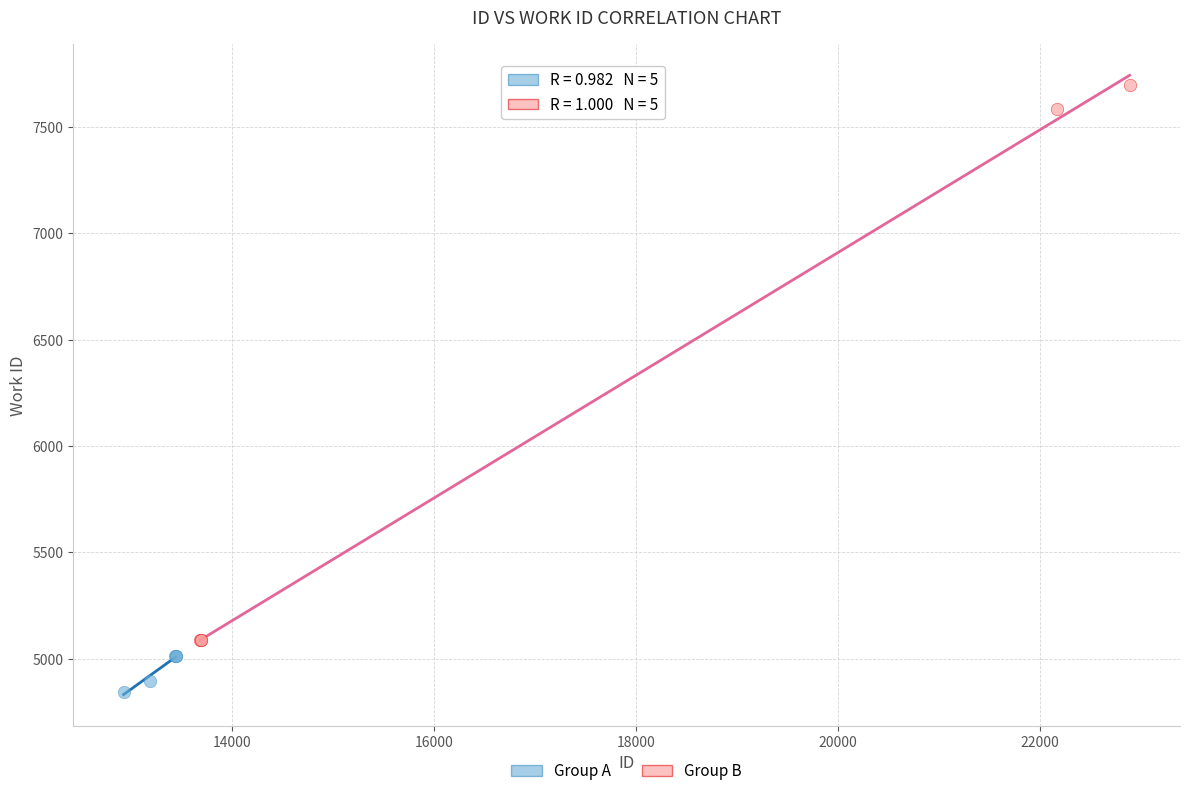

Which series has the widest spread of Y values?

Group B